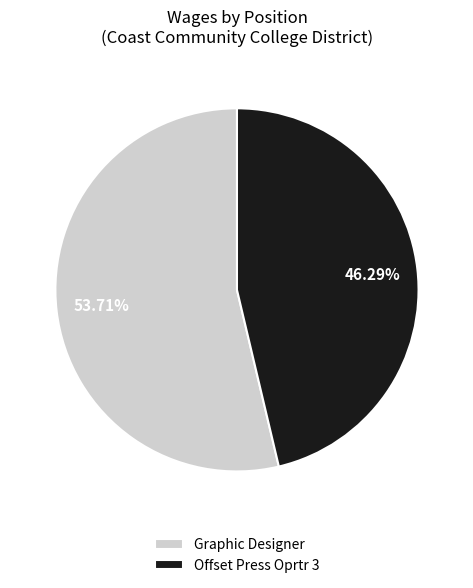

Does Graphic Designer represent more than half of the total?

Yes